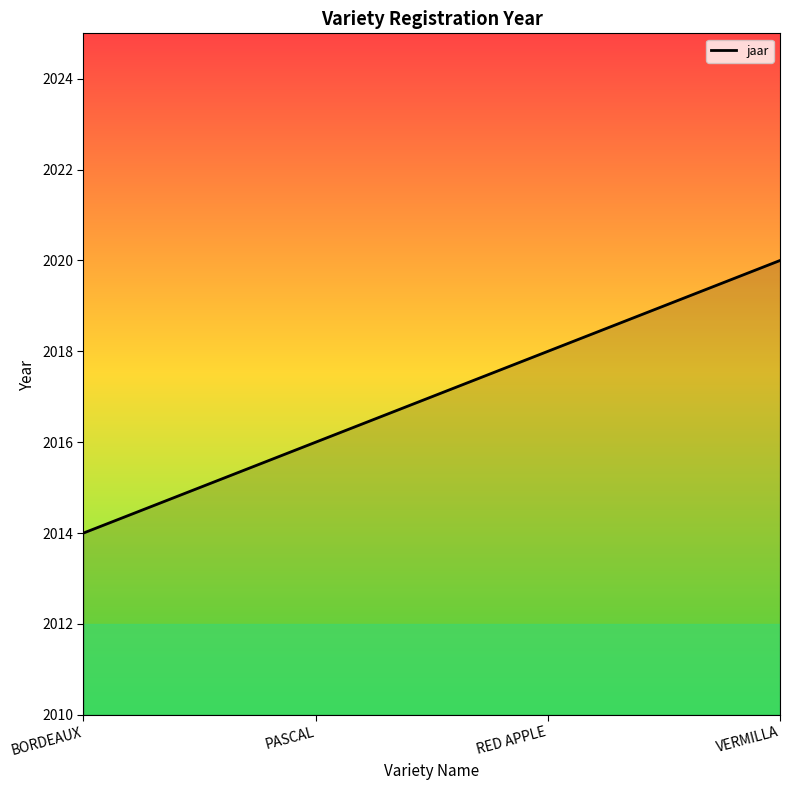

List the labels in order of value, largest first.

VERMILLA, RED APPLE, PASCAL, BORDEAUX